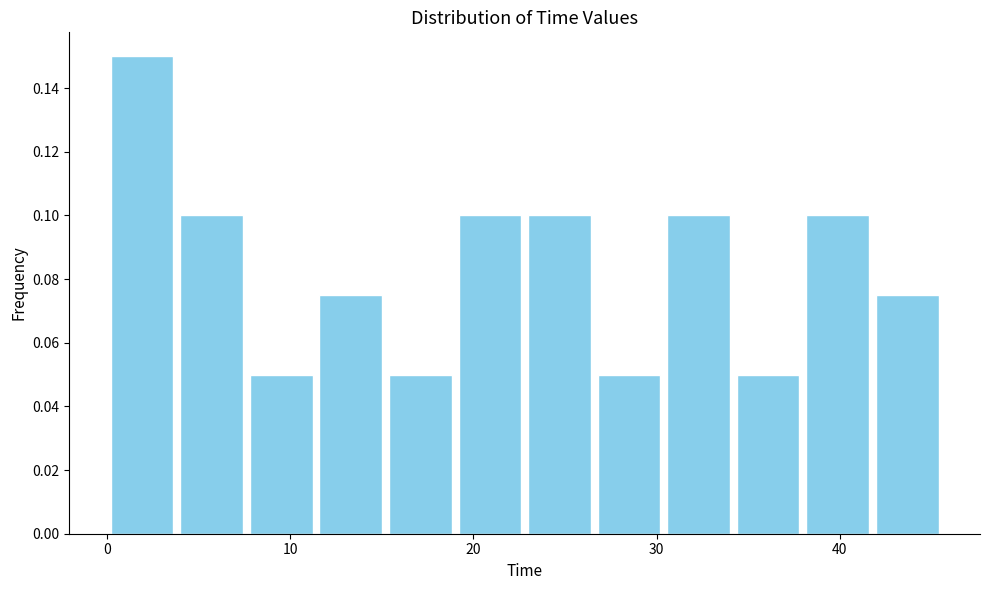

Around what value on the x-axis is the tallest bar? Give the approximate position of its centre, as read against the axis.

2